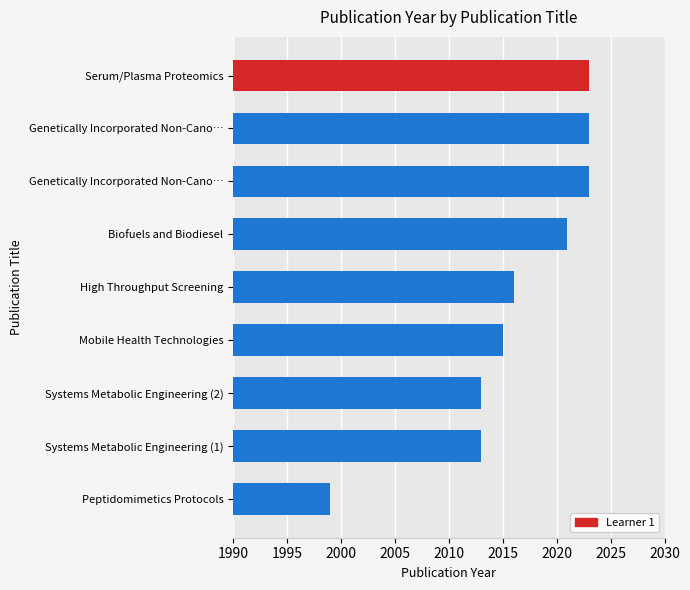

What is the value of the 9th bar from the left?

2023